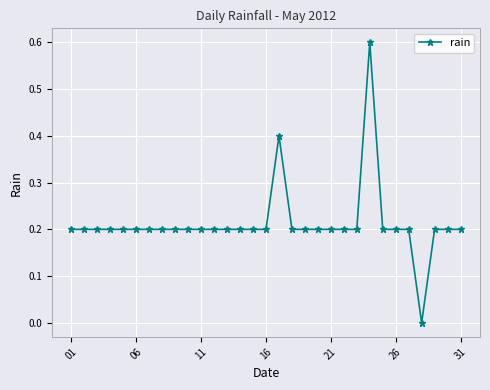

What is the greatest value displayed?

0.6